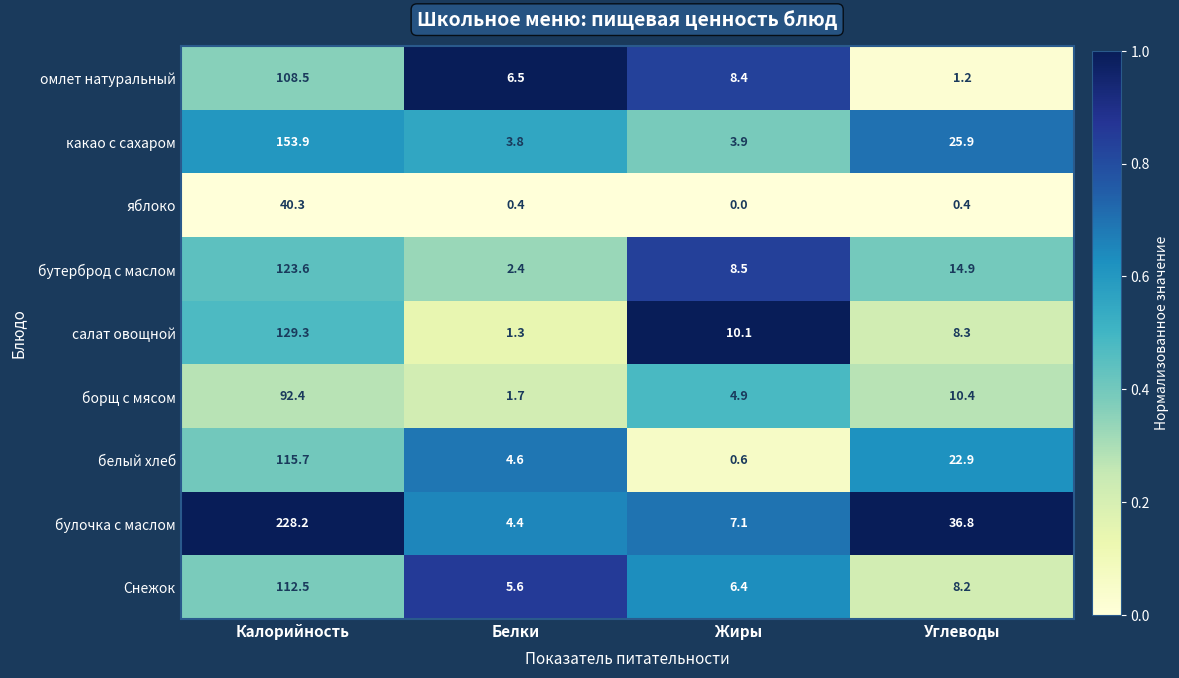

What is the average value of the яблоко series?

10.3